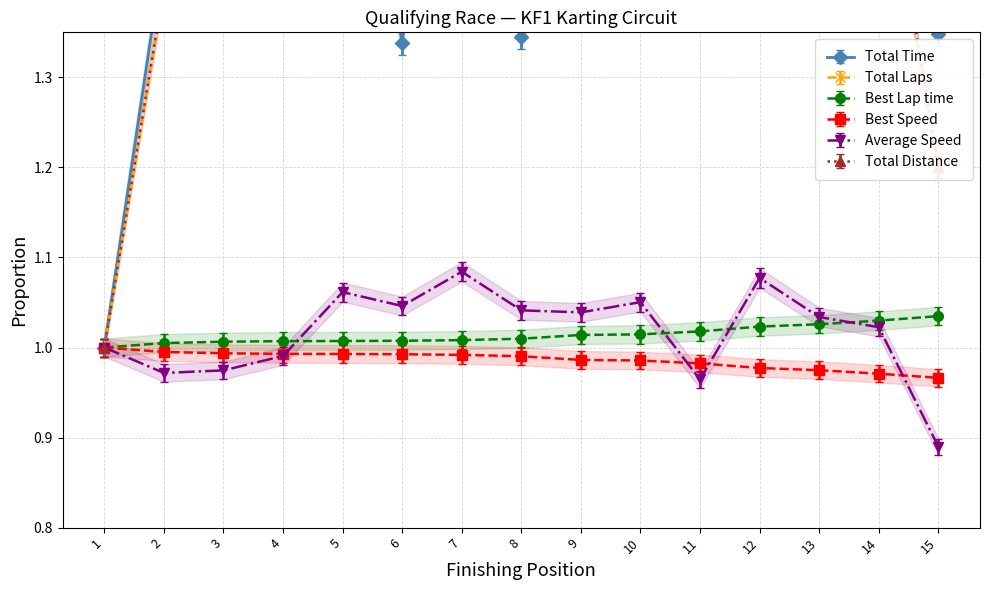

After their last crossing, which series has the higher values: Average Speed or Best Speed?

Best Speed